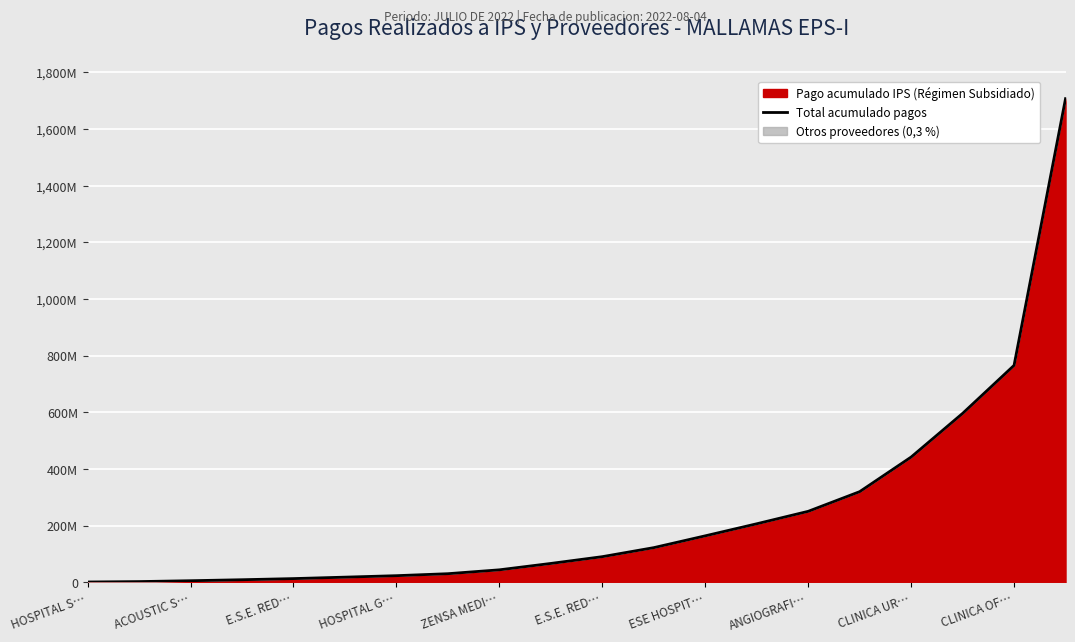

Reading left to right, what are all the values shown in this chart?

1412100	2869812	5937558	9432673	13429073	18518227	23739364	30721225	44388897	66927553	90827298	122683222	164372496	206927930	250877368	320296772	442482606	596572312	766102868	1707493475